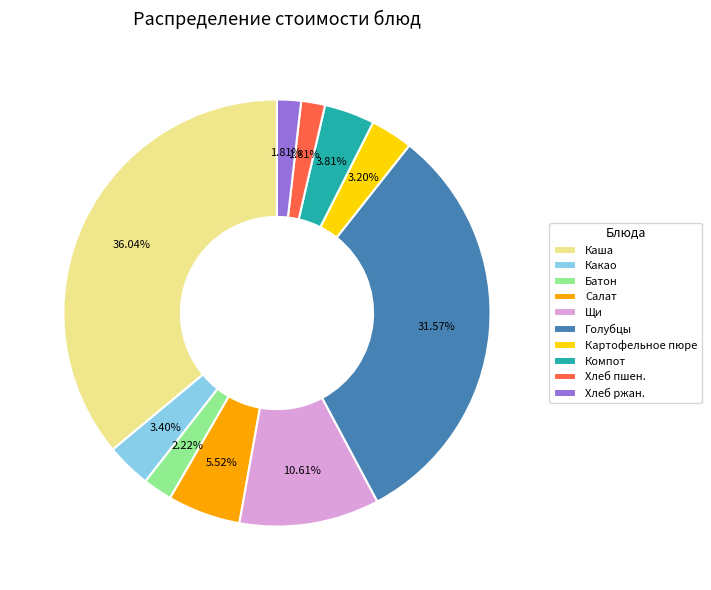

Does Батон represent more than half of the total?

No